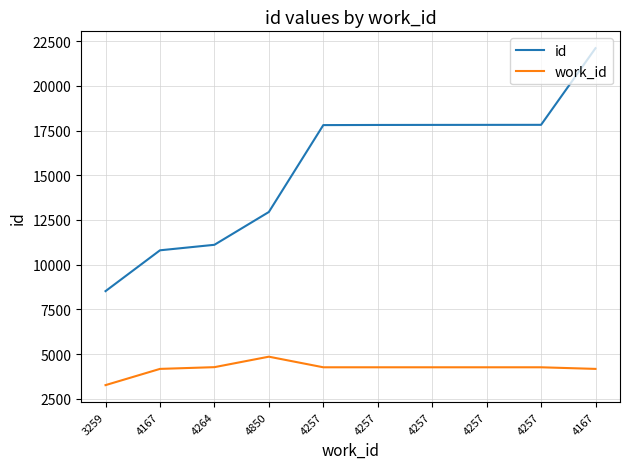

Does the chart have visible grid lines?

Yes